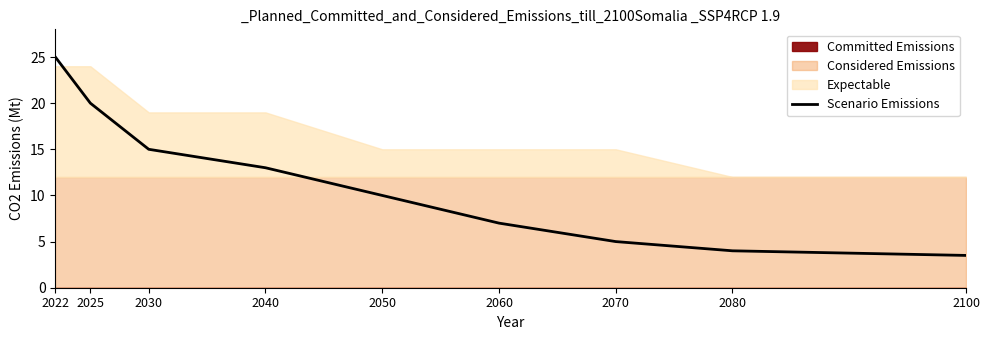

Does the chart display data point markers on the line(s)?

No